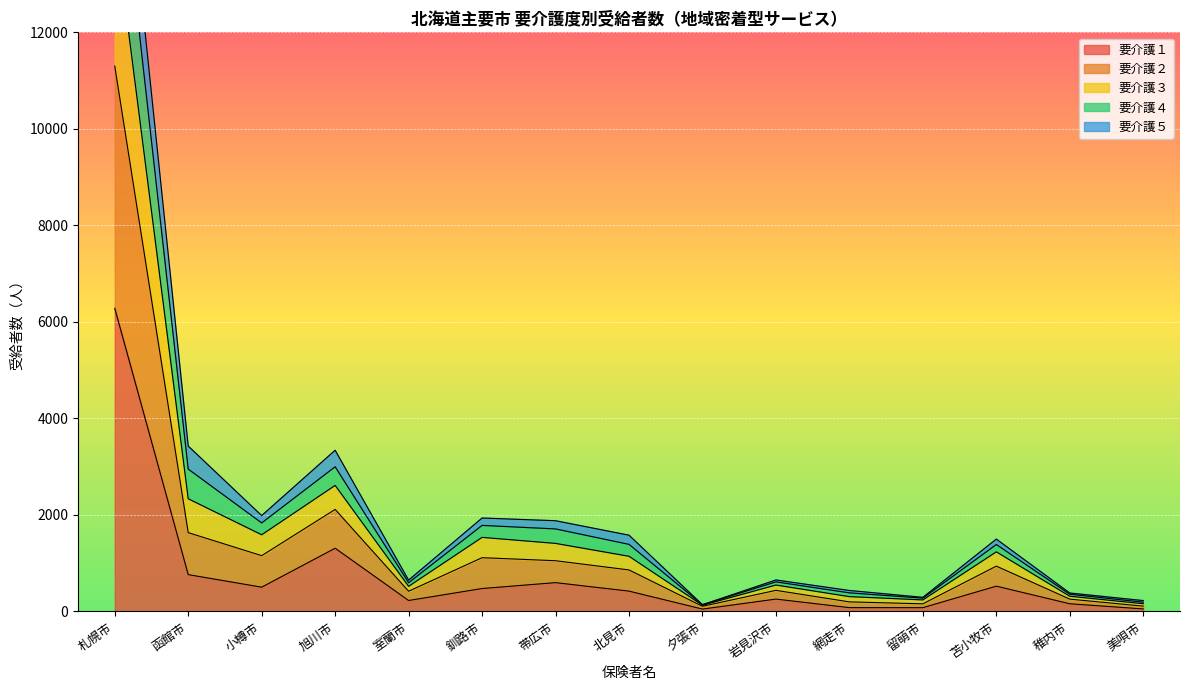

Which category has the lowest value in the 要介護２ series?

夕張市